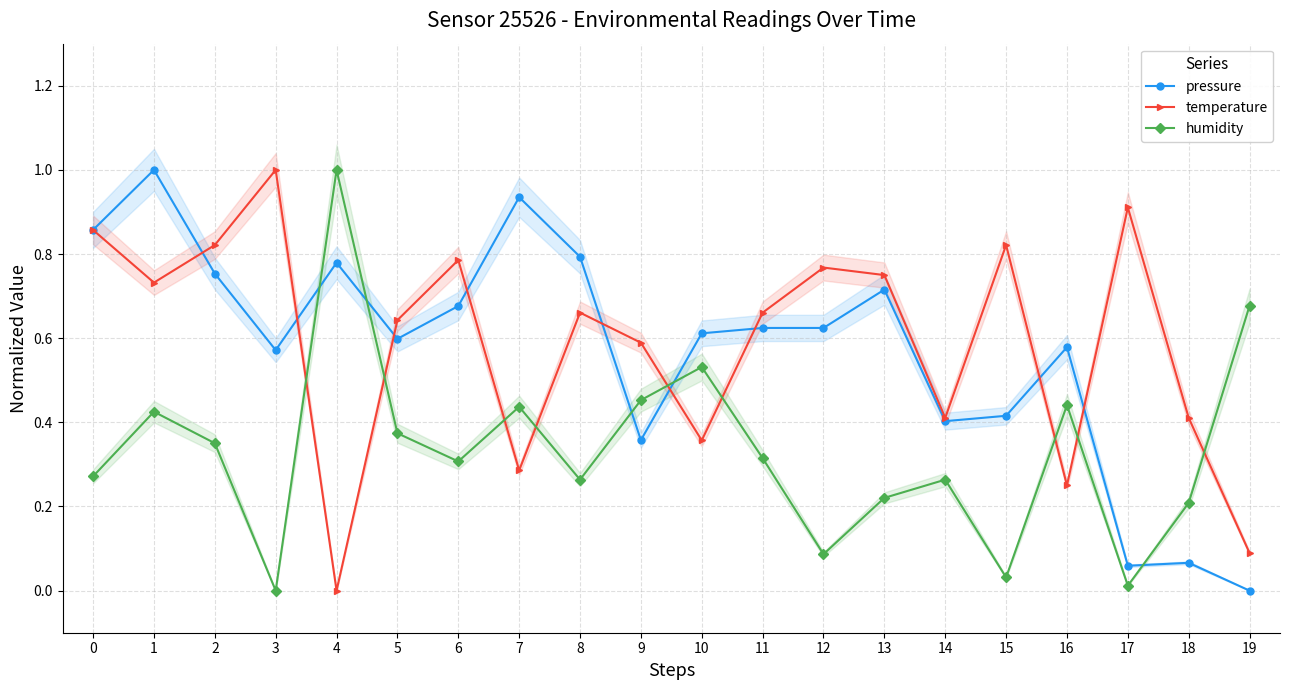

What is the average value of the temperature series?

0.6